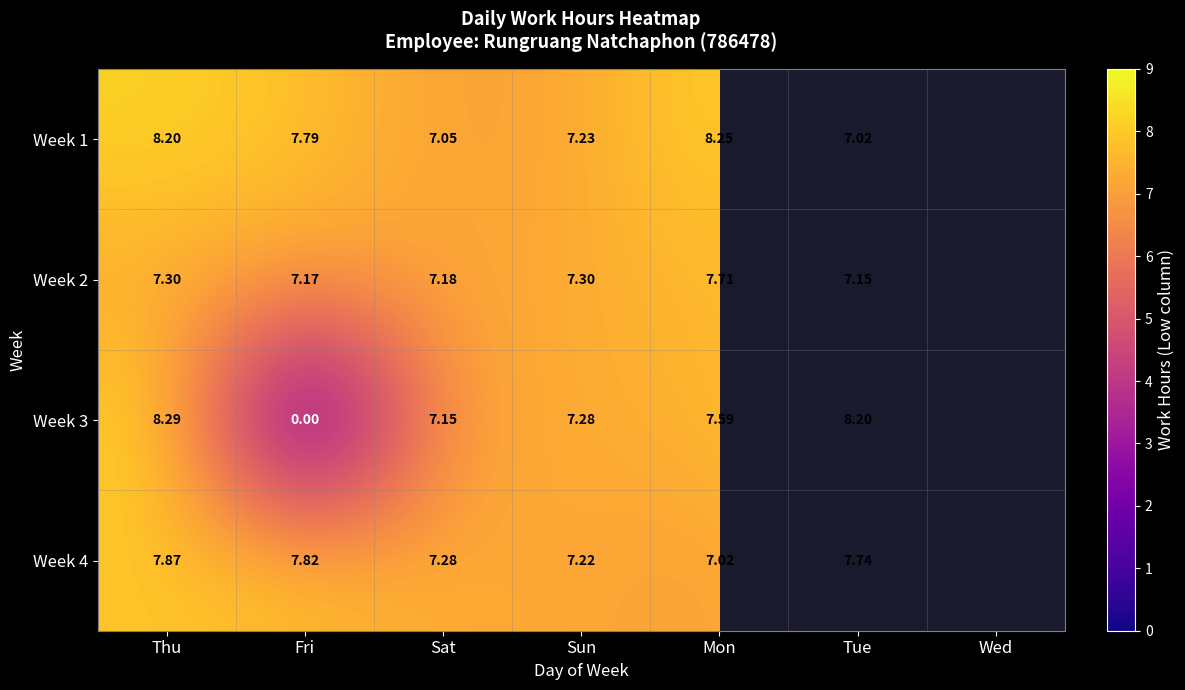

Which series changed the most between Fri and Sun?

Week 3